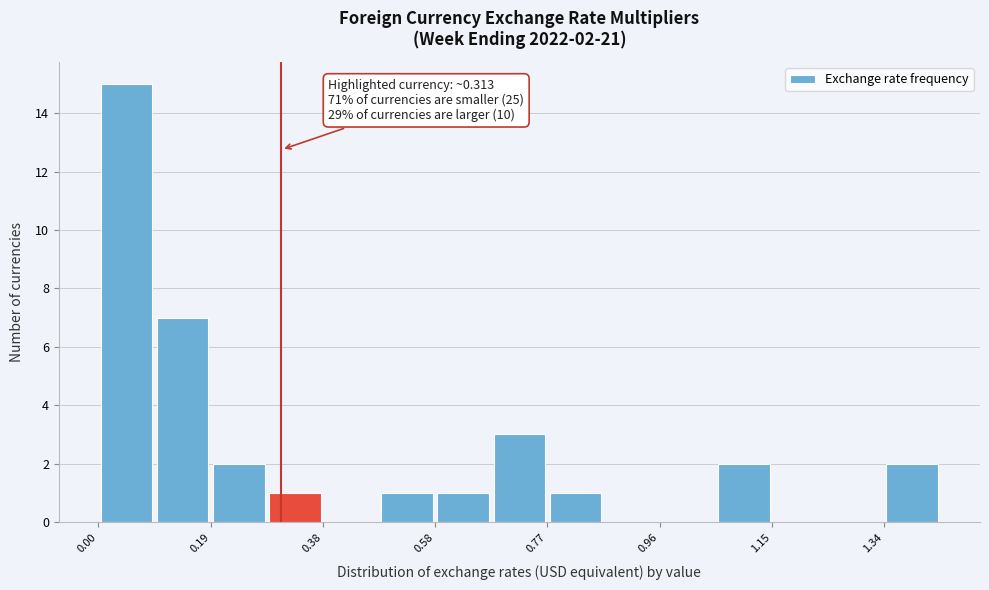

Over which range of the x-axis is the bar tallest?

0.00 to 0.10